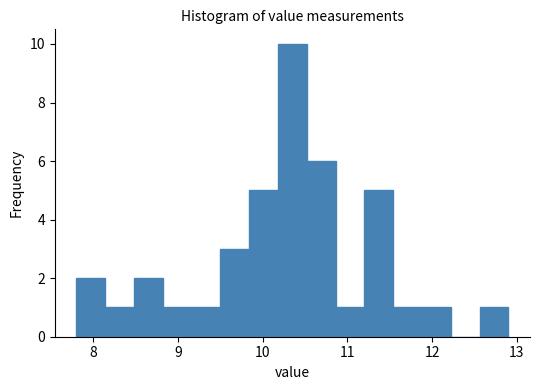

Read against the x-axis, roughly where is the centre of the tallest bar?

10.4